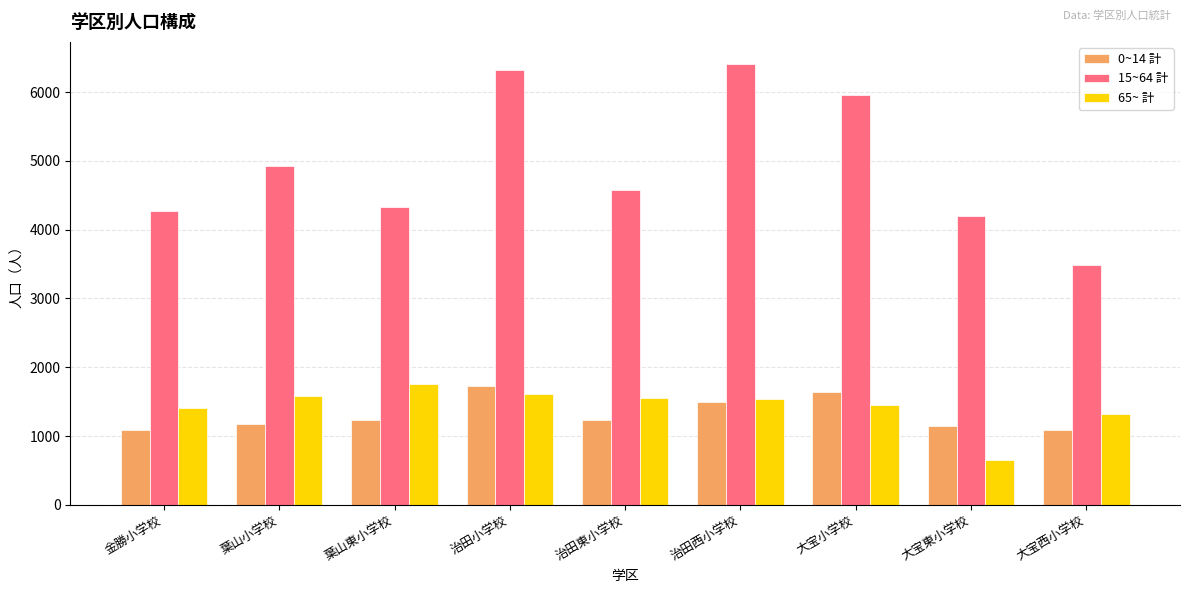

Which label corresponds to the smallest value in the chart?

大宝東小学校